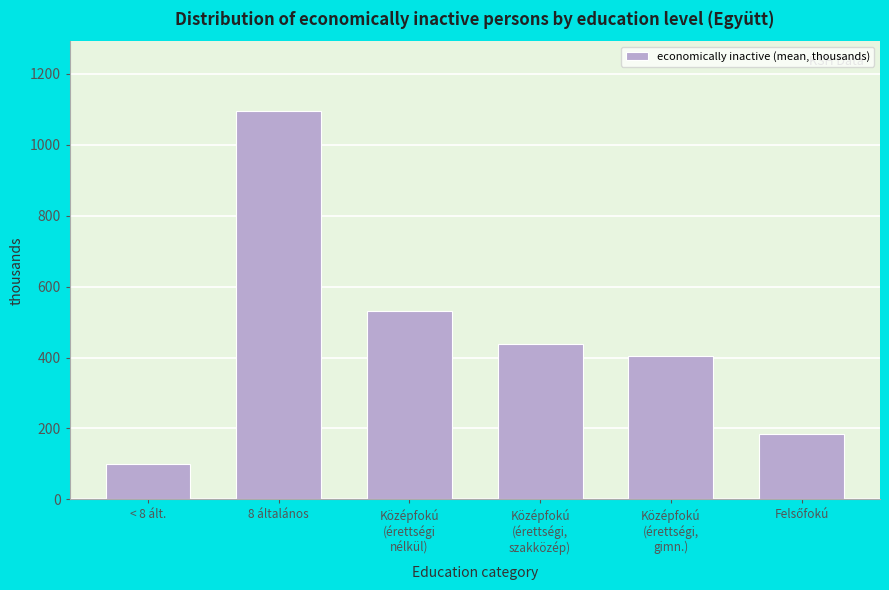

Reading left to right, what are all the values shown in this chart?

98.7	1094.7	531.5	437.9	404.5	185.1